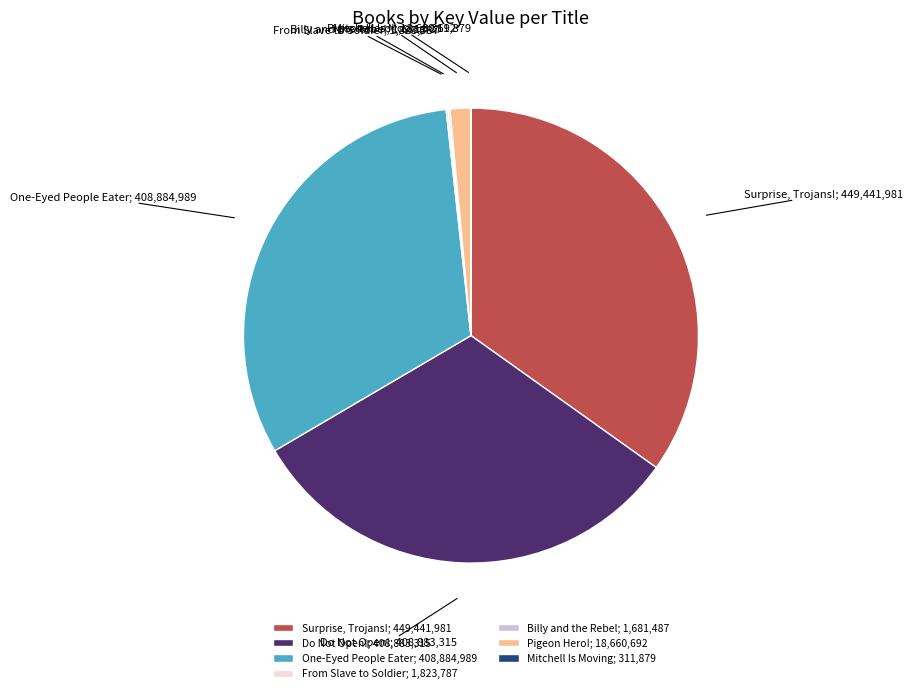

Is there any slice that represents more than half of the pie?

No